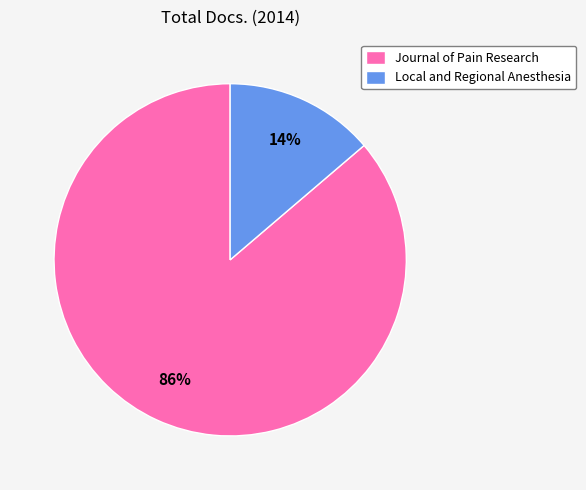

The Journal of Pain Research slice represents 99% of the pie. True or false?

False